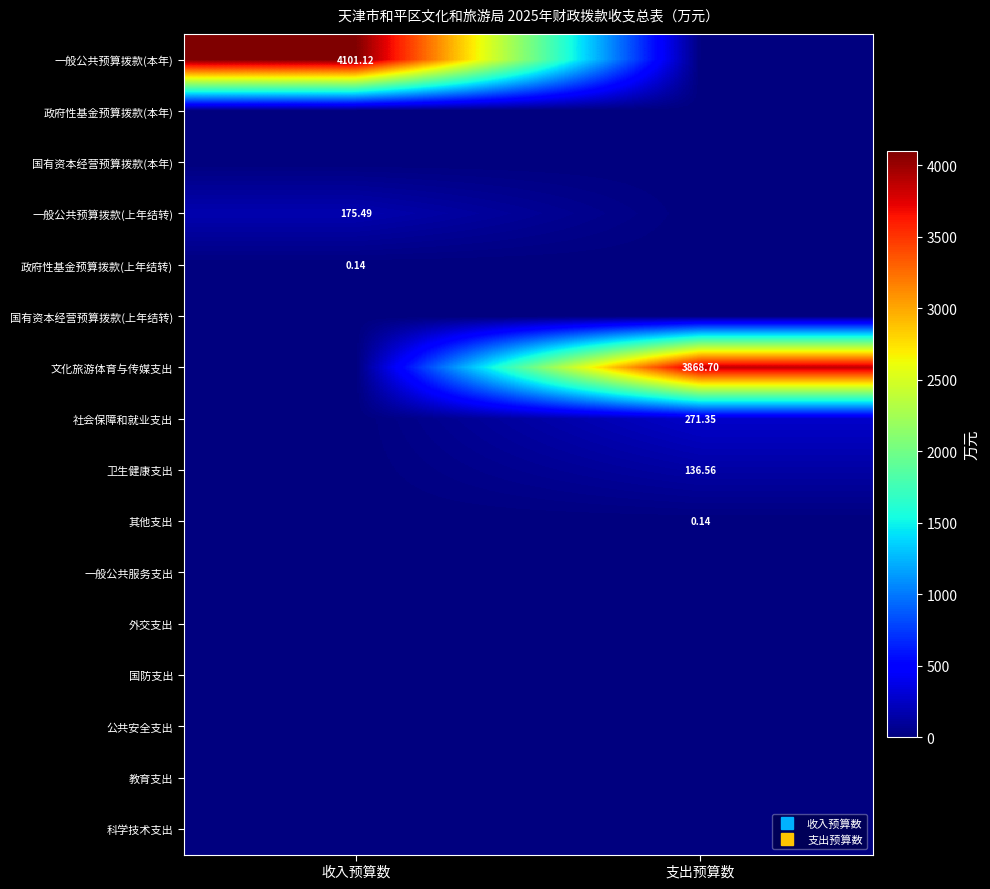

The 政府性基金预算拨款(上年结转) series shows 0.0 at 支出预算数. True or false?

True